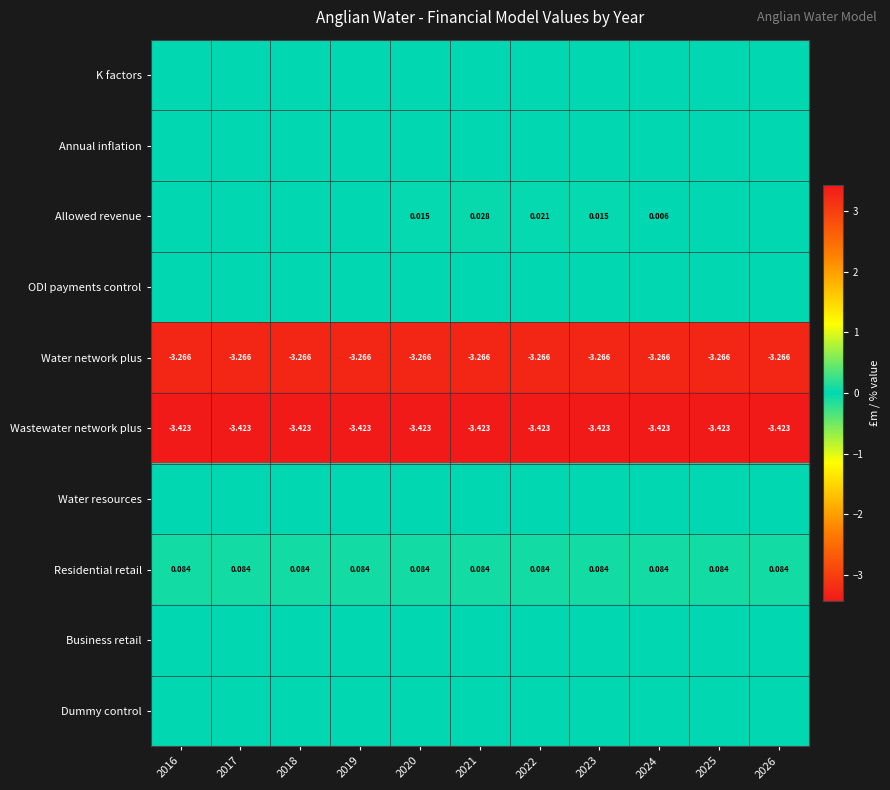

Is the value of Wastewater network plus at 2016 greater than the value of Residential retail at 2018?

No